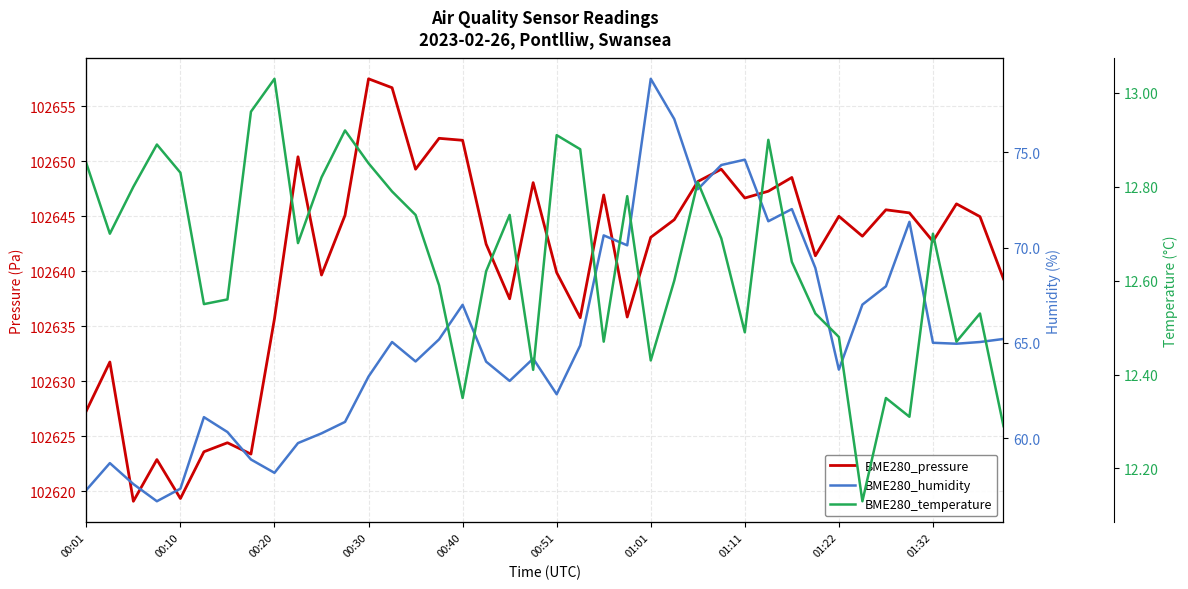

What is the sum of the BME280_humidity values at 13 and 17?

129.1